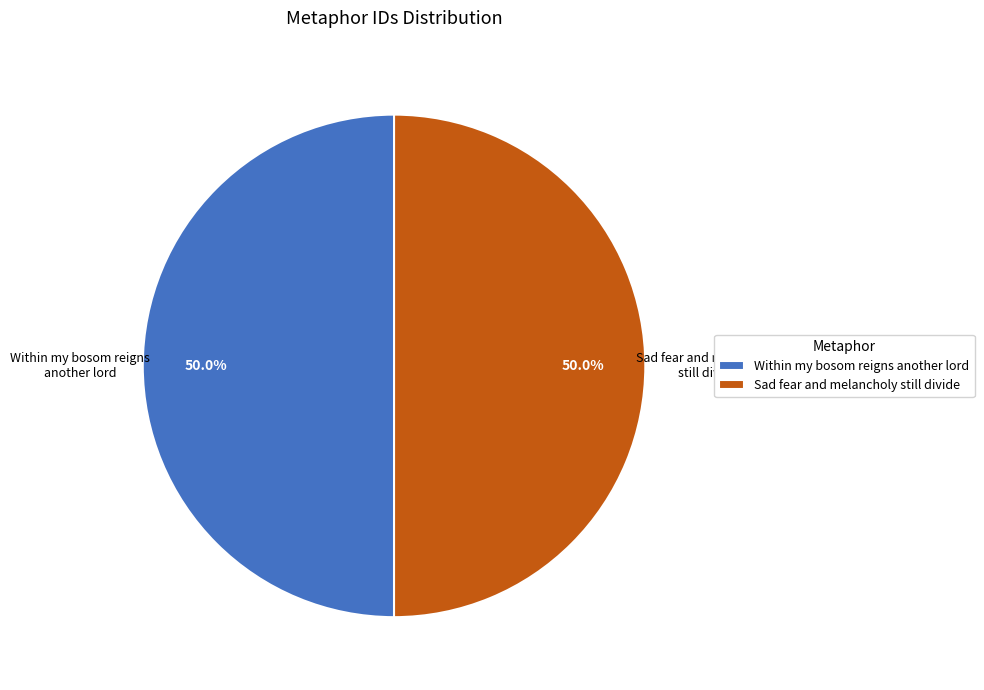

What percentage is the Within my bosom reigns another lord slice, to the nearest percent?

50%